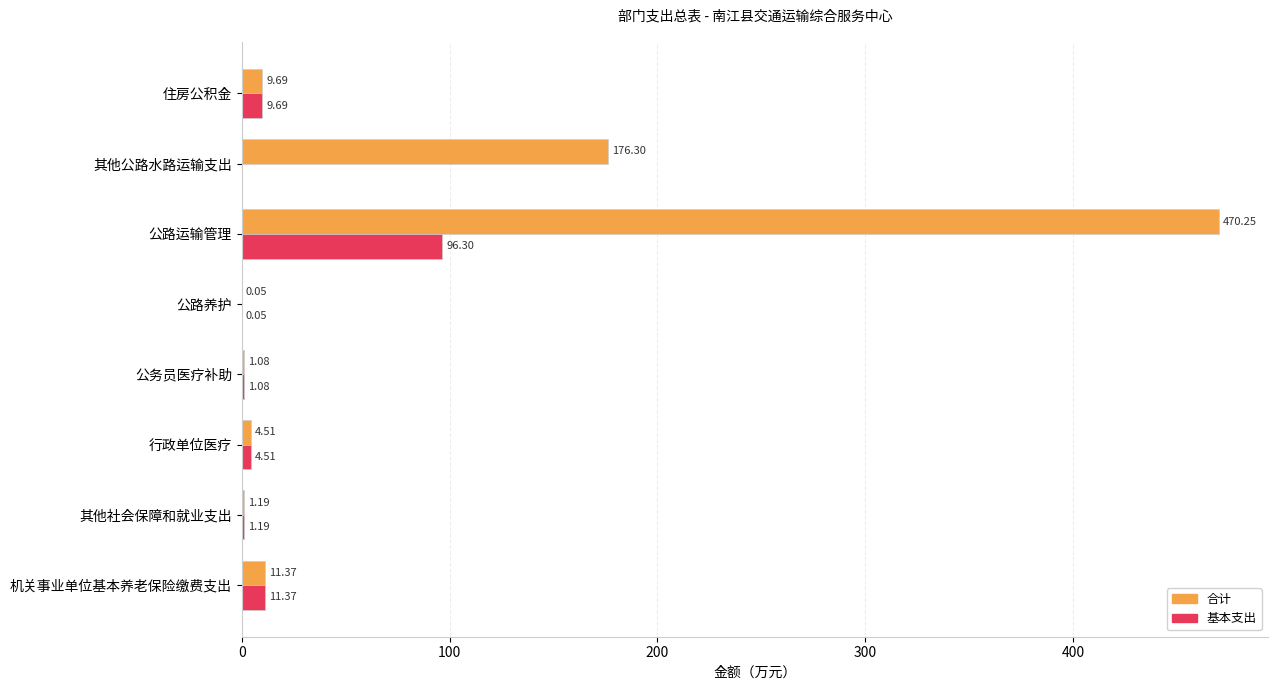

At which label does 基本支出 reach its peak?

公路运输管理